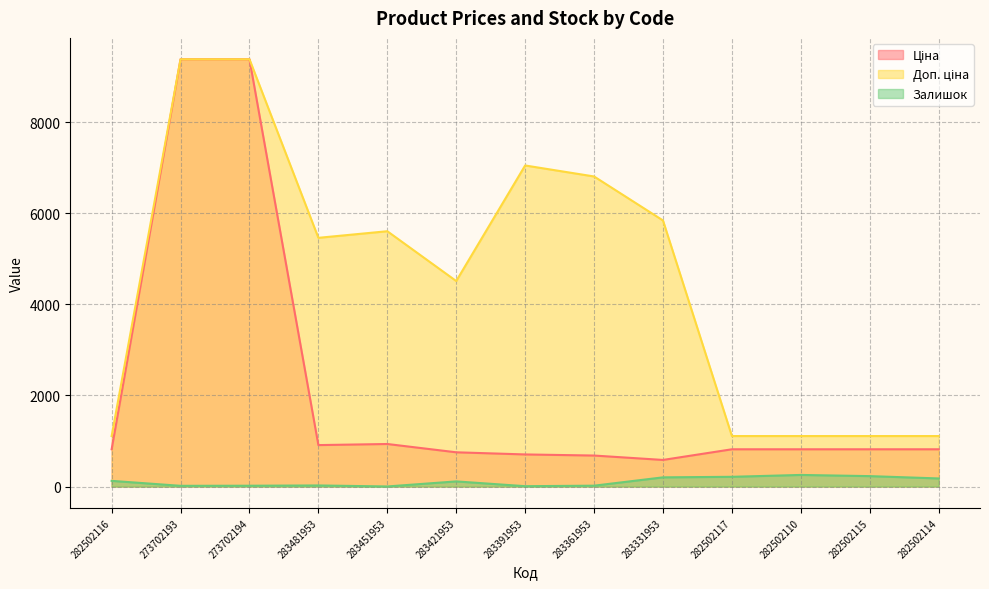

The value of Залишок at 283361953 is 19.0. True or false?

True